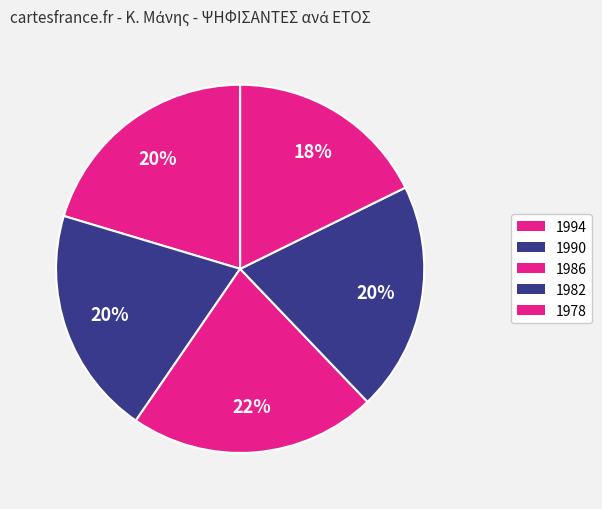

Approximately how many times larger is the value at 1986 compared to 1982?

1.1